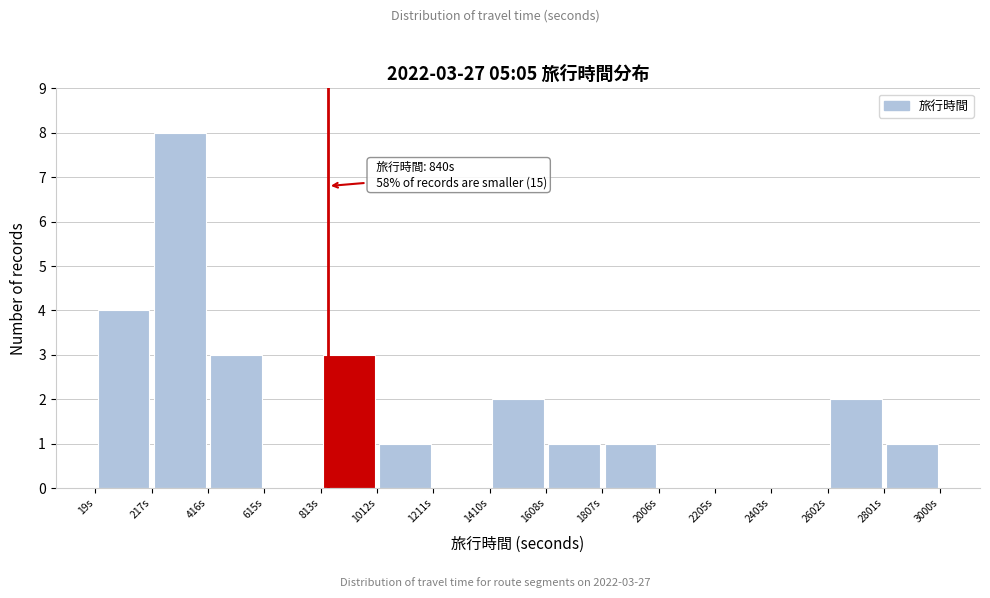

Over which range of the x-axis is the bar tallest?

220 to 420